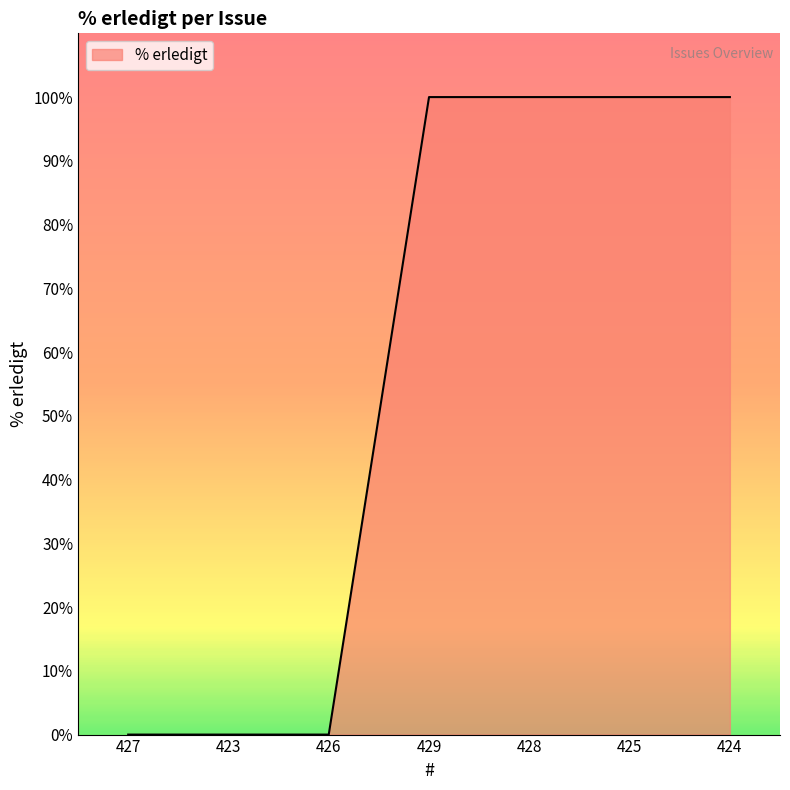

What position from the right is 426?

5